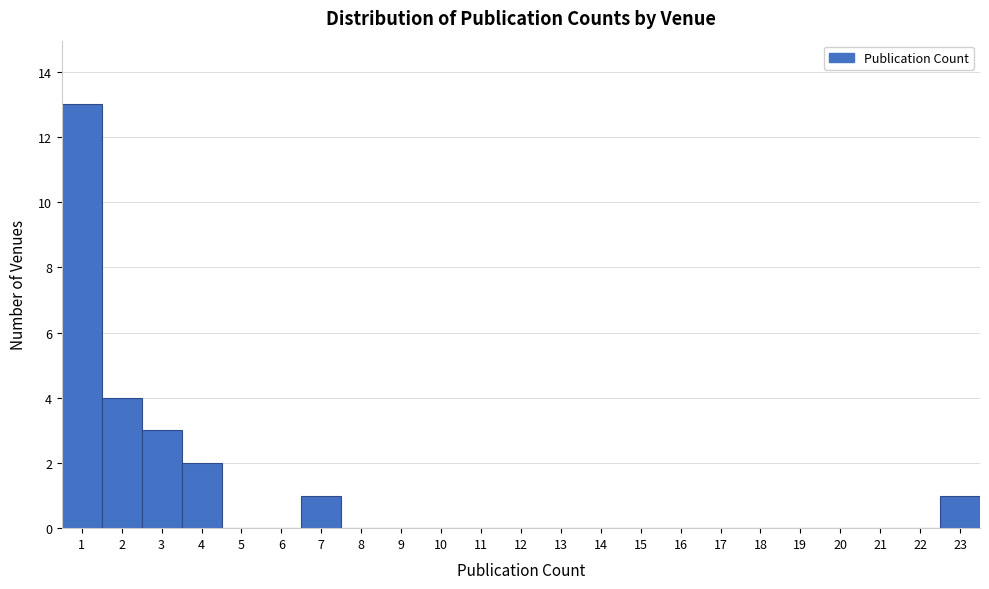

How tall is the bar that spans 1.5 to 2.5 on the x-axis? The values are not printed on the chart, so give them approximately, as read against the axis.

4